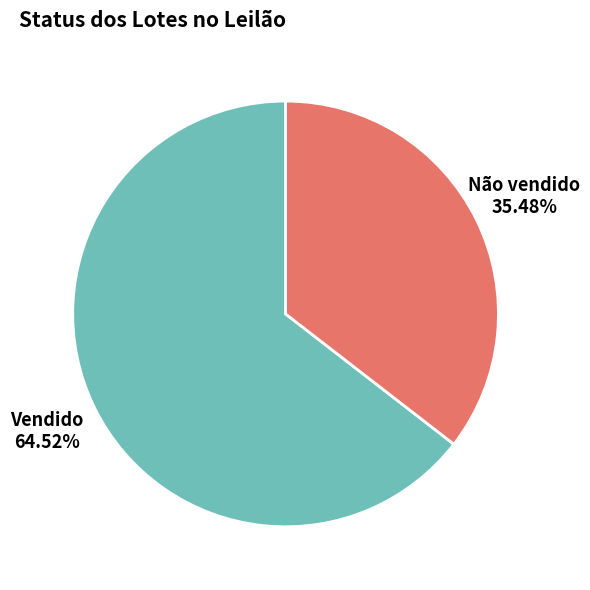

Approximately how many times larger is the value at Vendido compared to Não vendido?

1.8